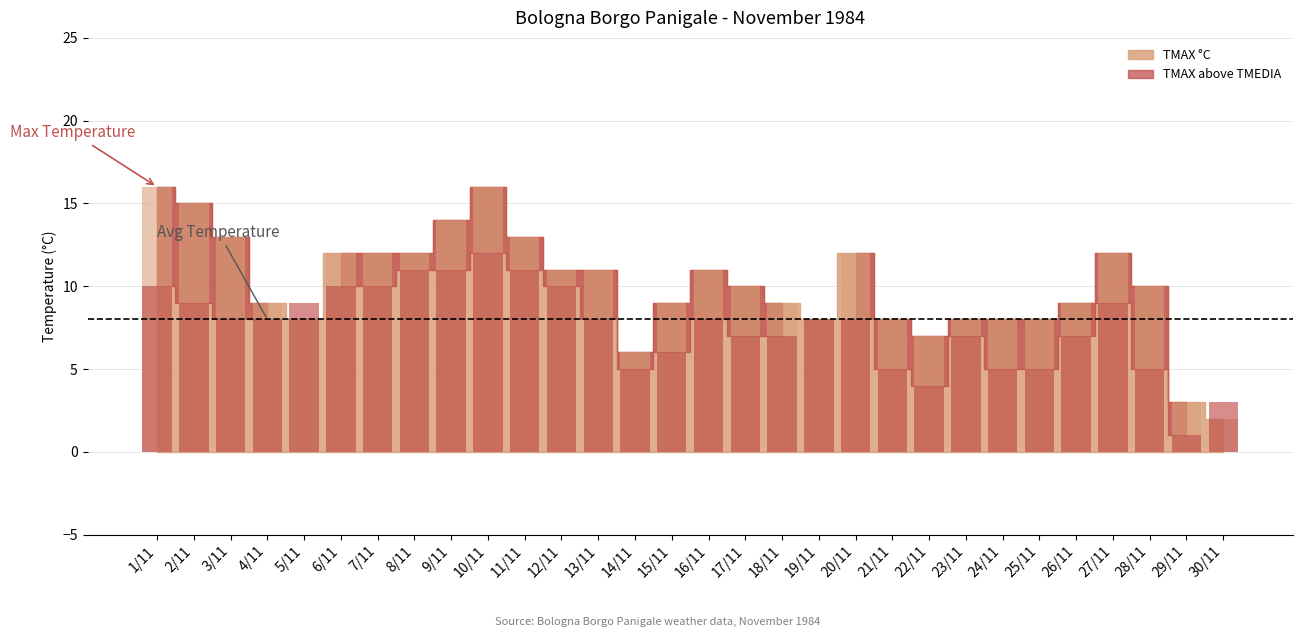

Between 15/11 and 8/11, which is larger?

8/11